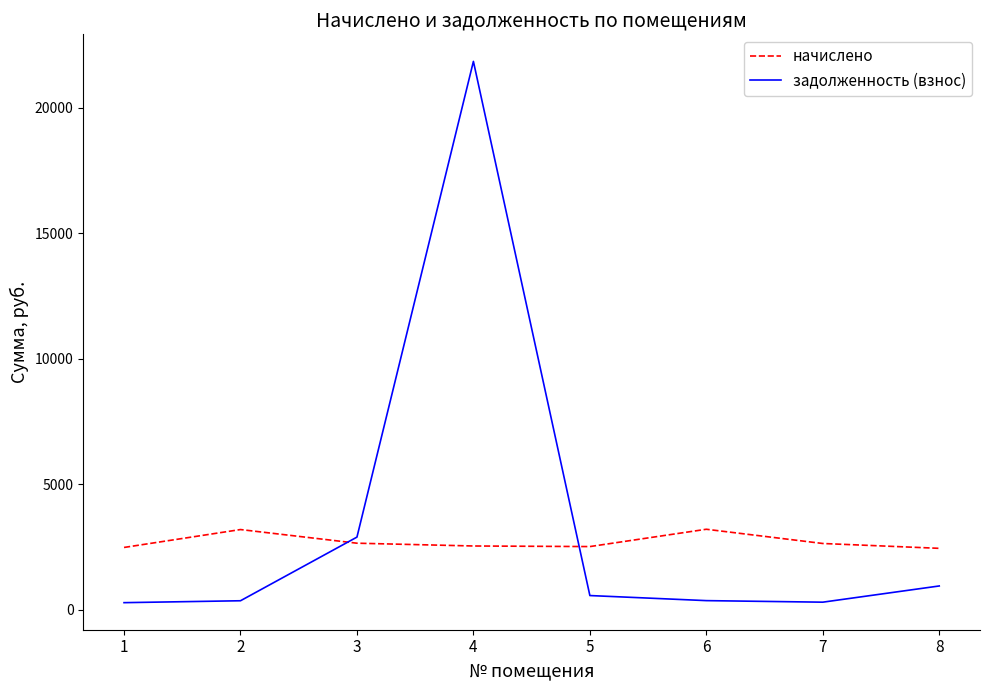

Between 2 and 3, which series saw the biggest shift?

задолженность (взнос)